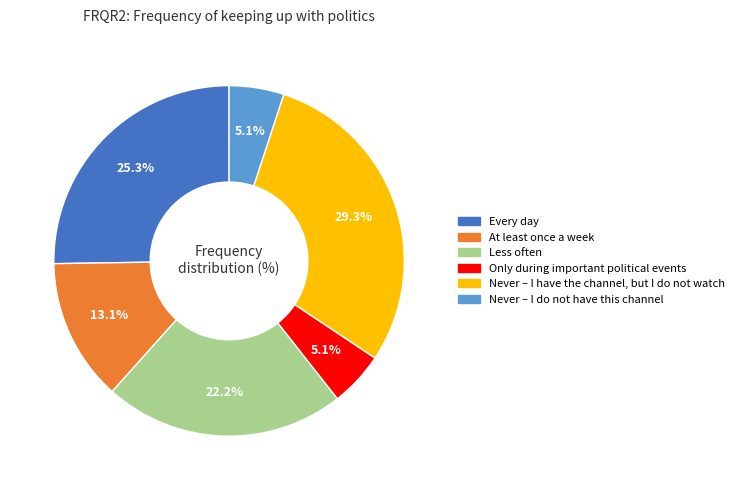

Does any single category account for the majority?

No